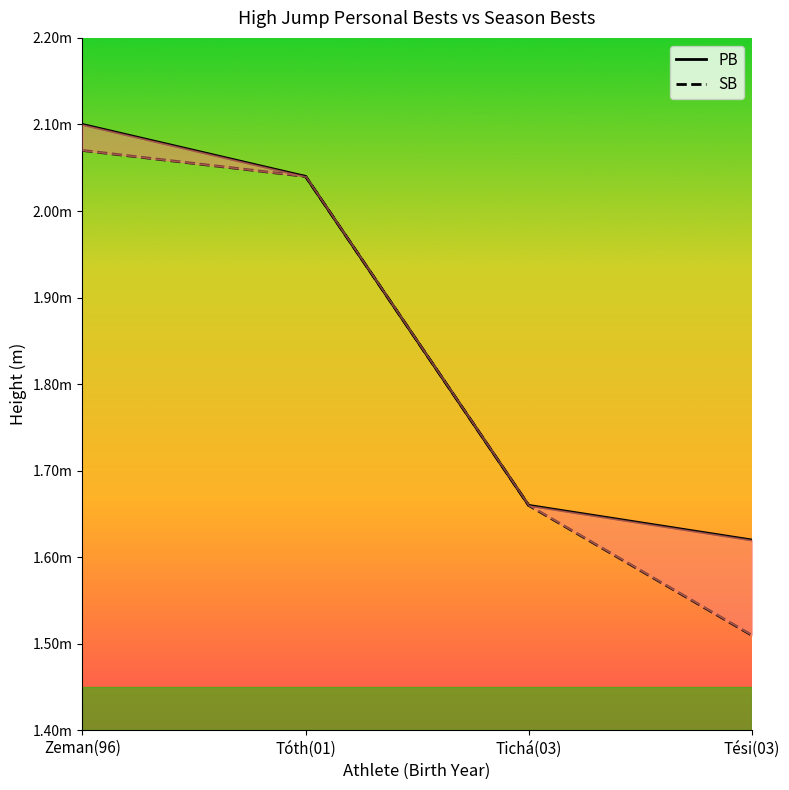

How many values in the PB series exceed 2?

2